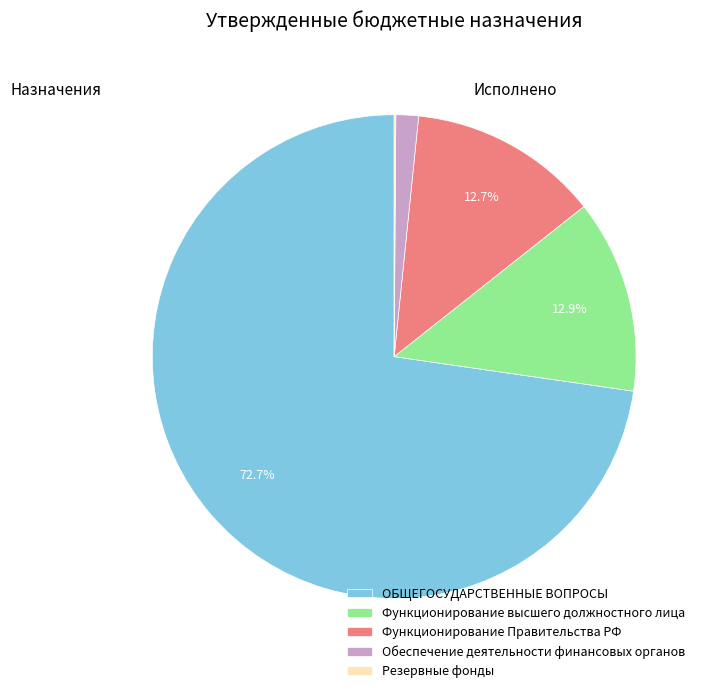

To the nearest percent, what is the difference between the largest and smallest slice percentages?

73%